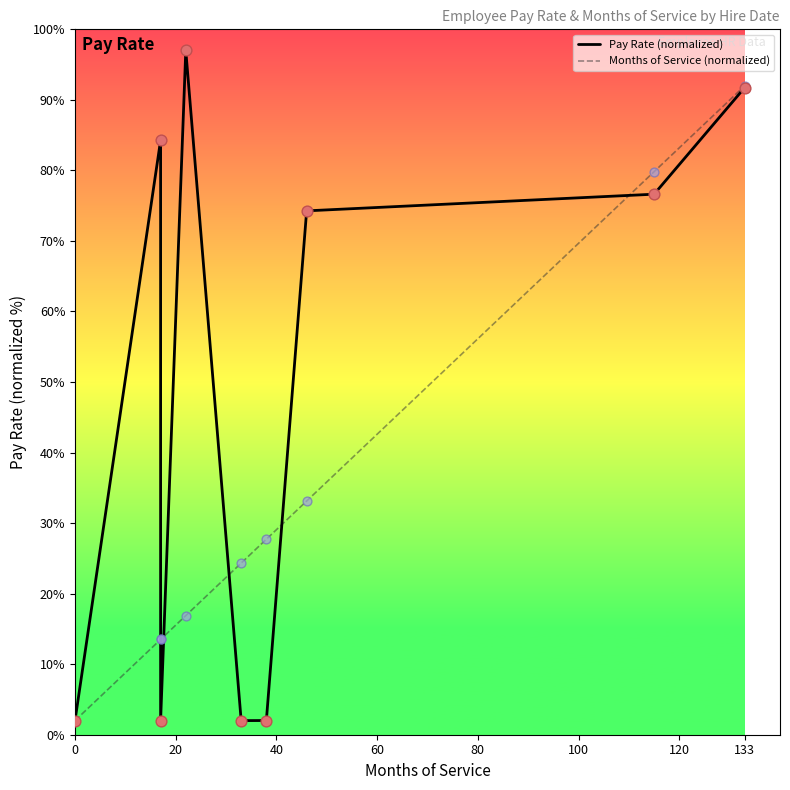

Which series has the largest total across all categories?

Pay Rate (normalized)